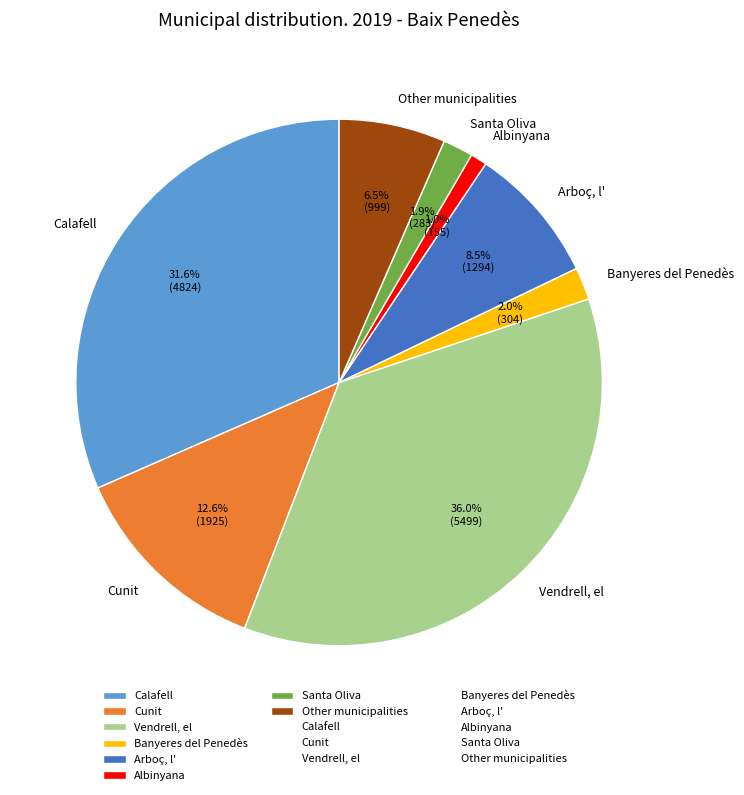

The Vendrell, el slice represents 51% of the pie. True or false?

False